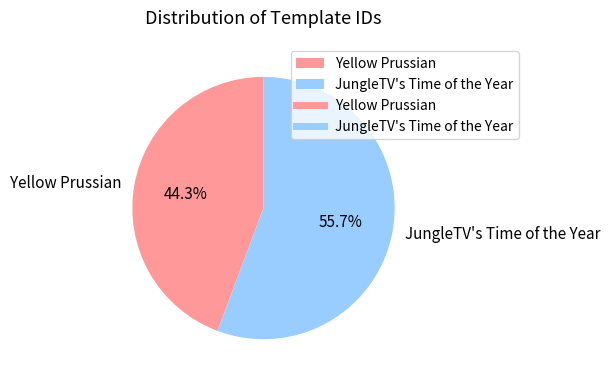

Which slice is the largest?

JungleTV's Time of the Year